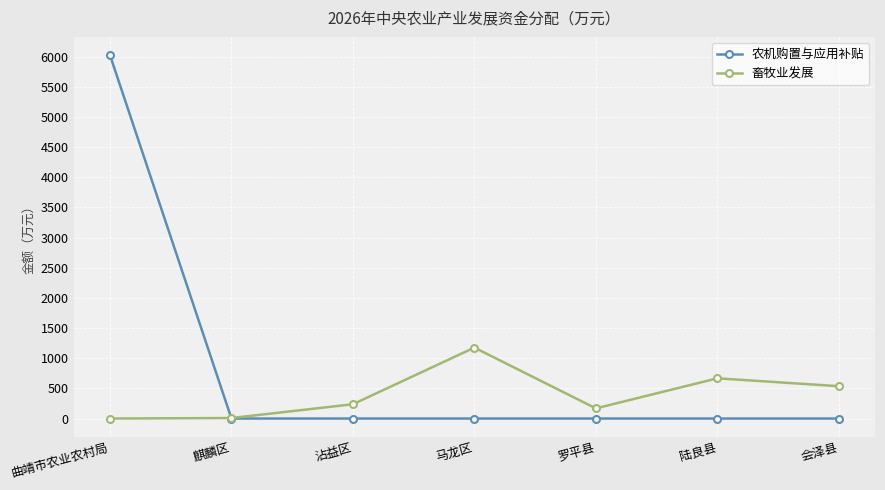

Where is 畜牧业发展 nearest to the value 588?

会泽县